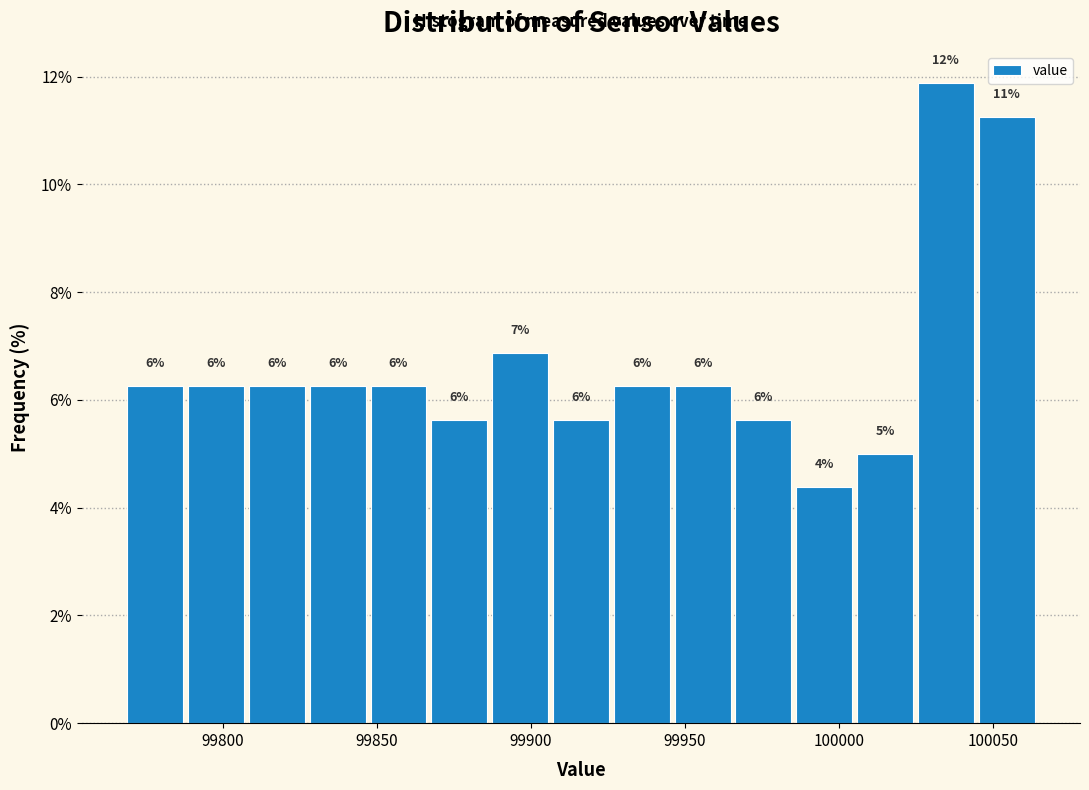

Read against the x-axis, roughly where is the centre of the tallest bar?

100035